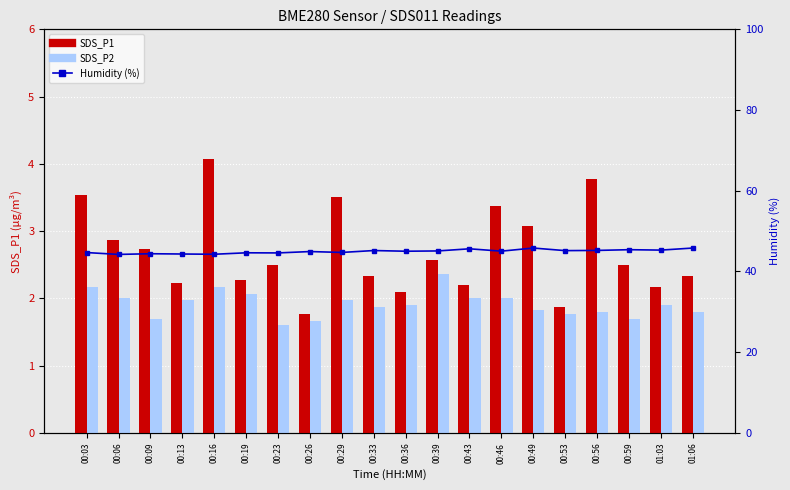

What is the average value of the SDS_P1 series?

2.7